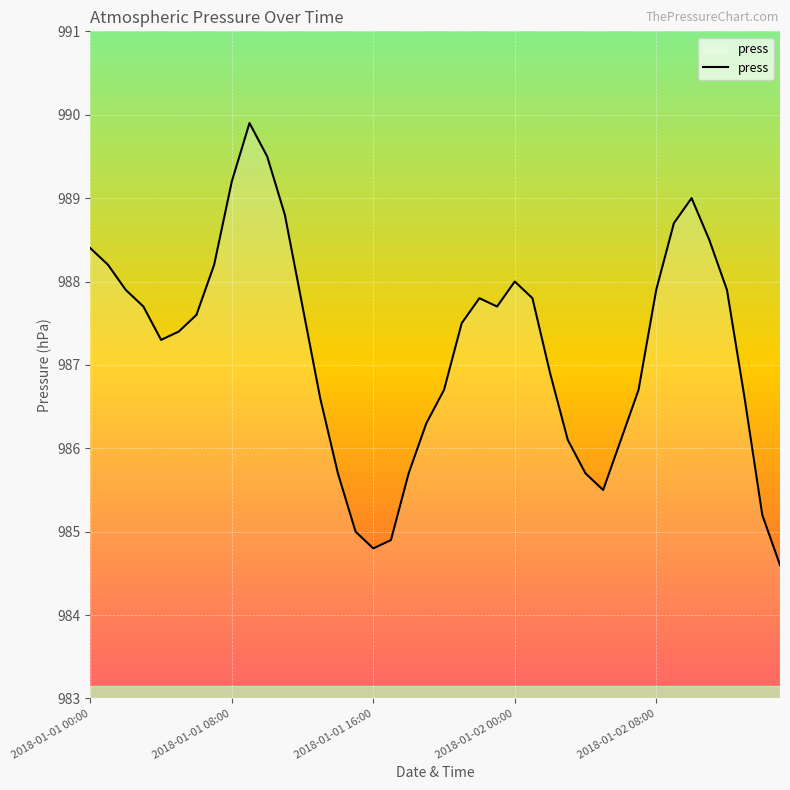

What is the difference between the maximum and minimum values?

5.3